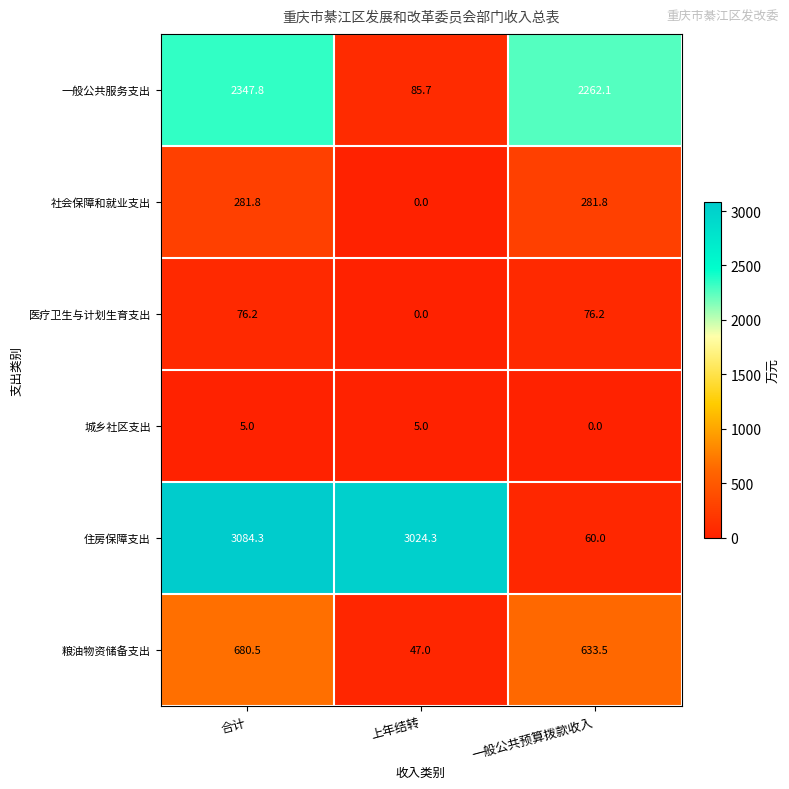

The 医疗卫生与计划生育支出 series shows -52.6 at 上年结转. True or false?

False